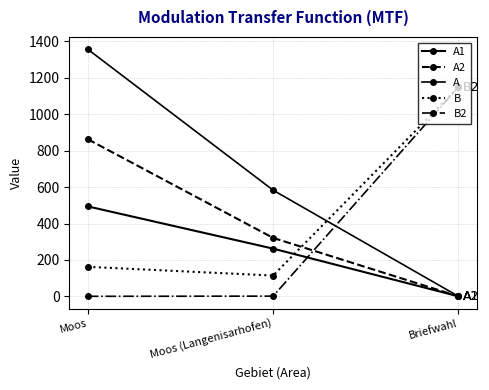

How many values in the A2 series are below 321?

1